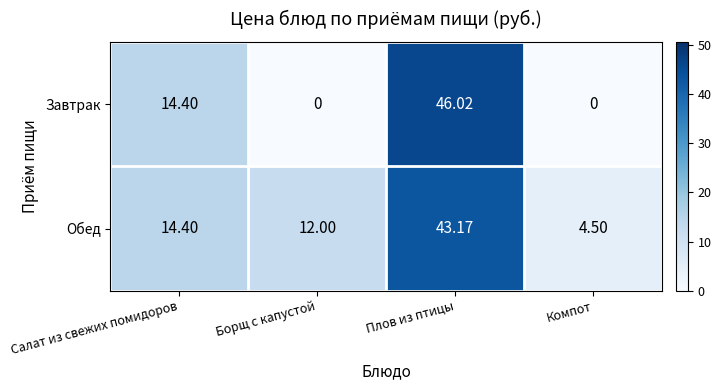

Which series has the largest range (max minus min)?

Завтрак